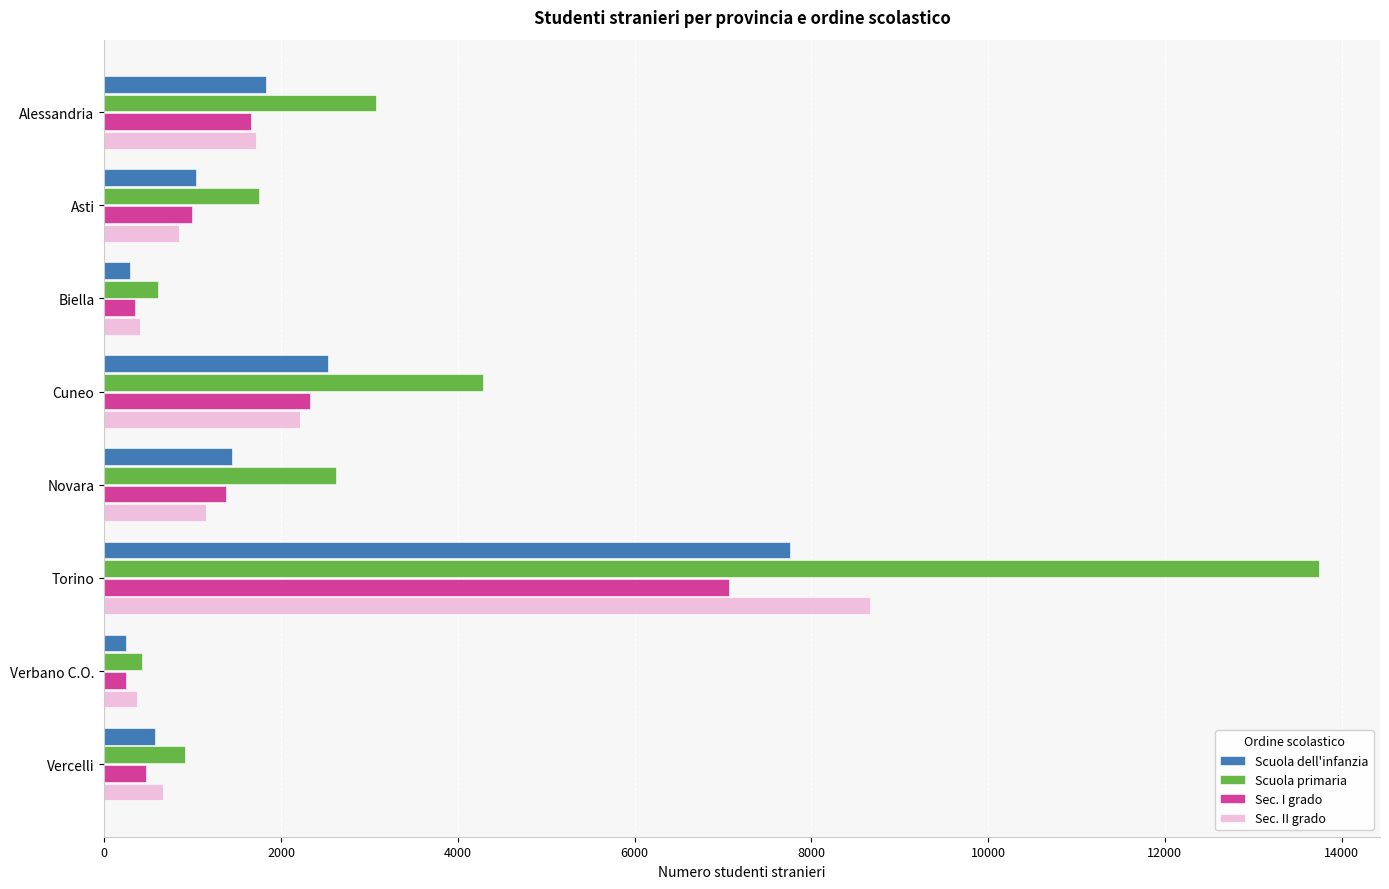

List the series in order of their peak value, lowest first.

Sec. I grado, Scuola dell'infanzia, Sec. II grado, Scuola primaria